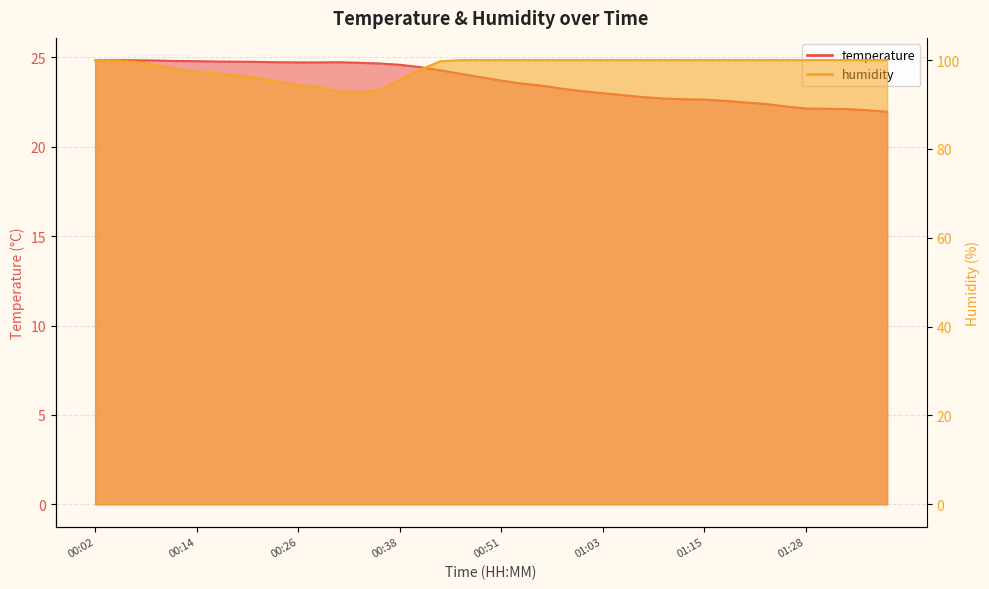

How many lines are shown in the chart?

2